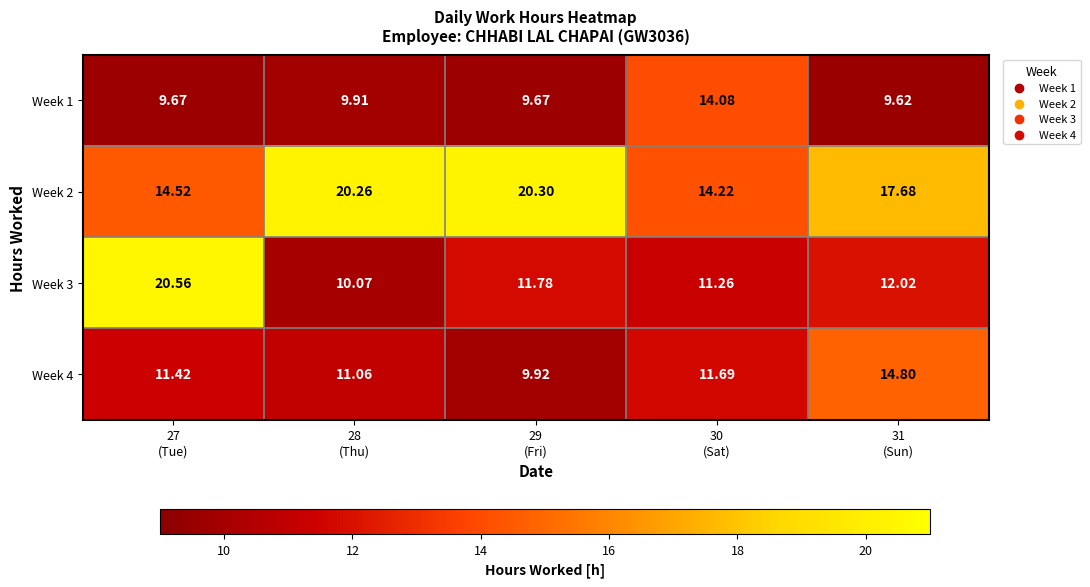

What is the spread (max minus min) of values at 29
(Fri)?

10.6